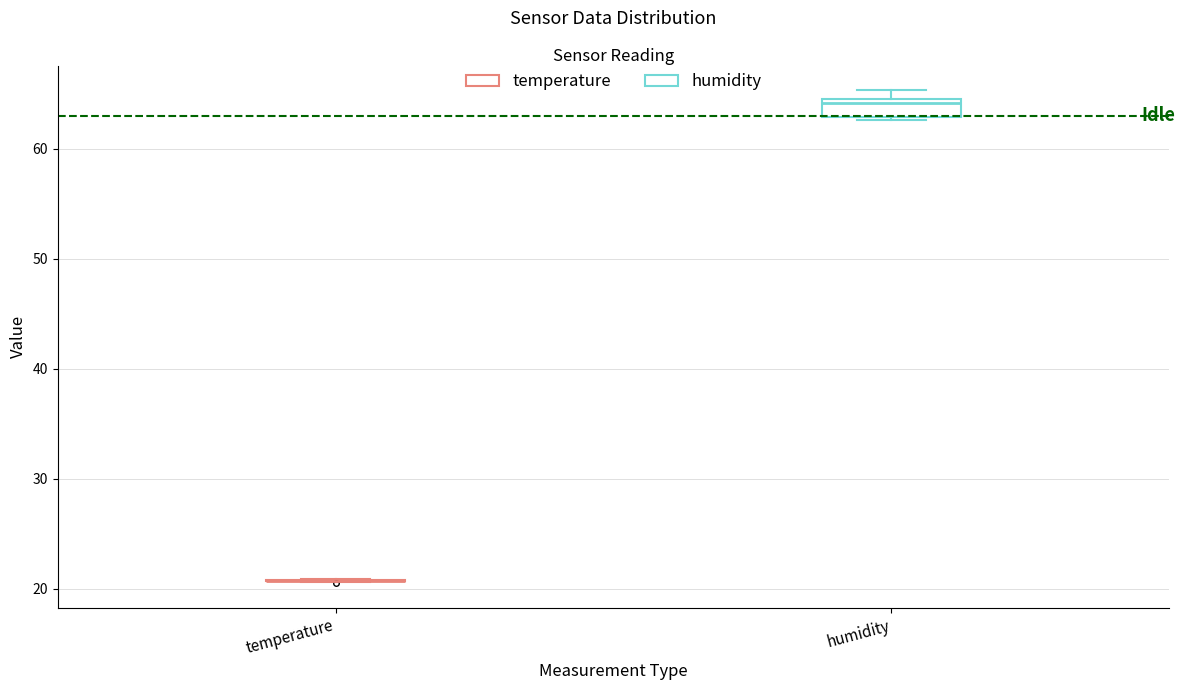

Reading left to right, read every box against the y-axis: the position of its median line, the range the box covers, and the ends of its whiskers. The values are not printed on the chart, so give them approximately, as read against the axis.

temperature: box collapsed to a line at 21, whiskers 21 to 21
humidity: median 64, box 63 to 65, whiskers 63 to 65 (just above the box's upper edge)